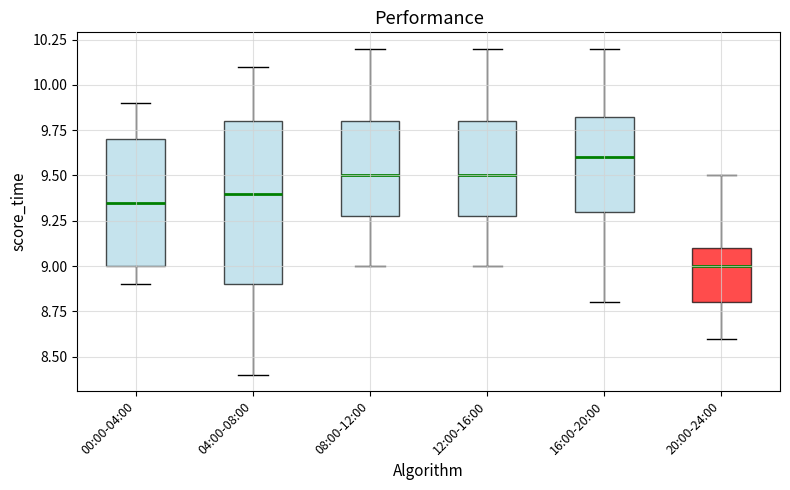

Reading left to right, read every box against the y-axis: the position of its median line, the range the box covers, and the ends of its whiskers. The values are not printed on the chart, so give them approximately, as read against the axis.

00:00-04:00: median 9.35, box 9.00 to 9.70, whiskers 8.90 to 9.90
04:00-08:00: median 9.40, box 8.90 to 9.80, whiskers 8.40 to 10.10
08:00-12:00: median 9.50, box 9.30 to 9.80, whiskers 9.00 to 10.20
12:00-16:00: median 9.50, box 9.30 to 9.80, whiskers 9.00 to 10.20
16:00-20:00: median 9.60, box 9.30 to 9.85, whiskers 8.80 to 10.20
20:00-24:00: median 9.00, box 8.80 to 9.10, whiskers 8.60 to 9.50